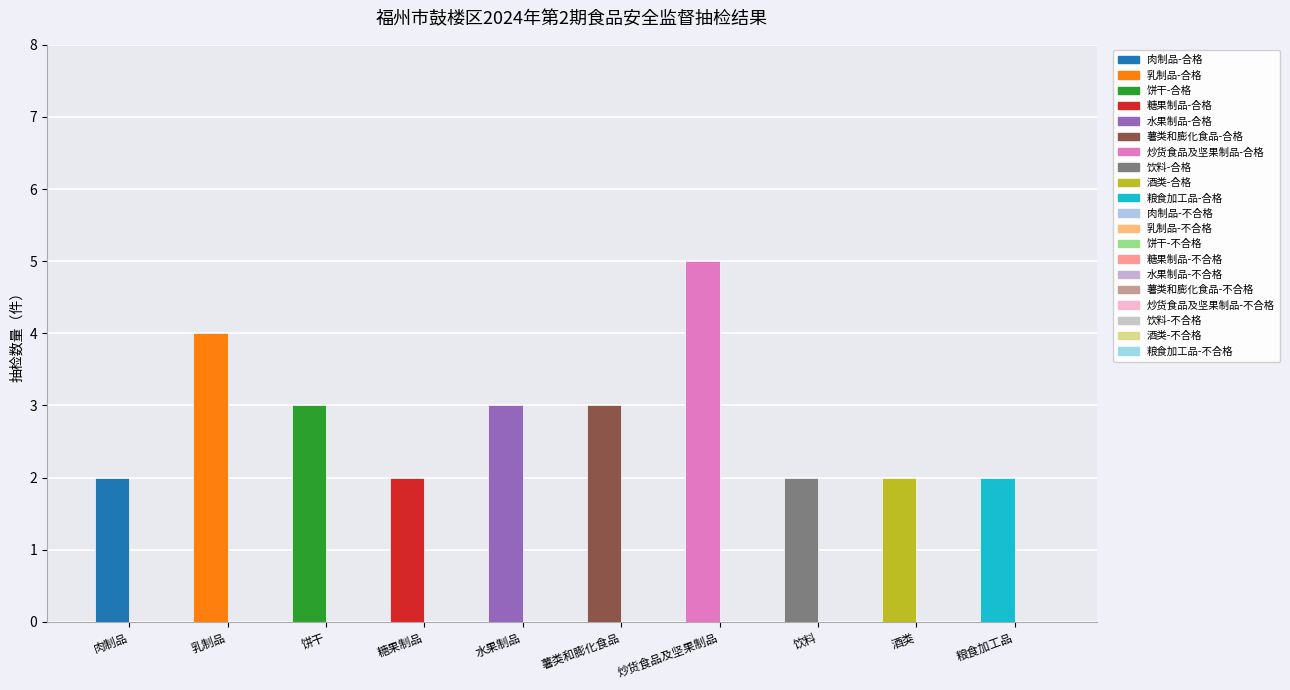

Between 薯类和膨化食品 and 肉制品, which is larger?

薯类和膨化食品